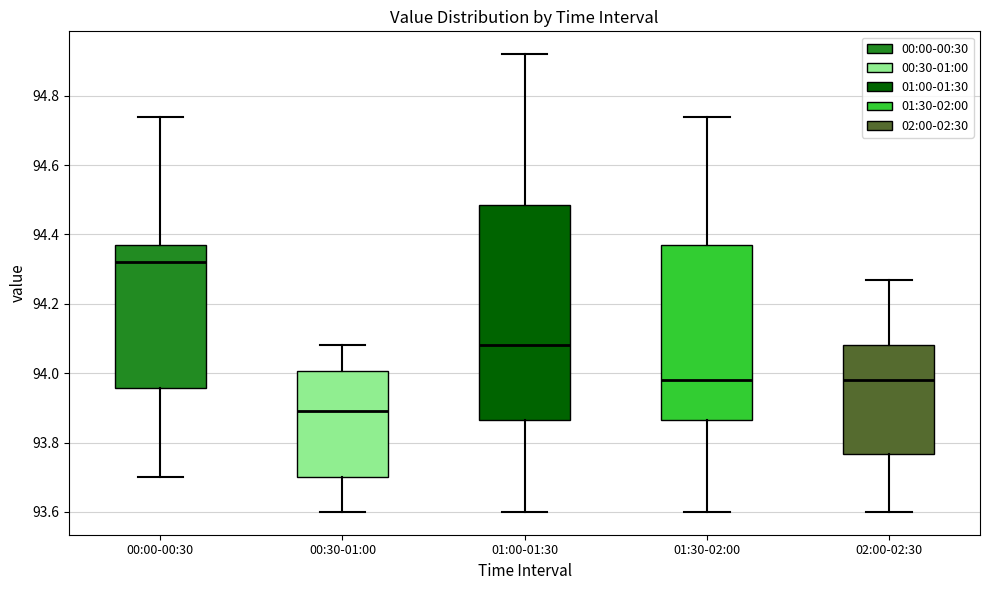

Which box's median line is the highest?

00:00-00:30